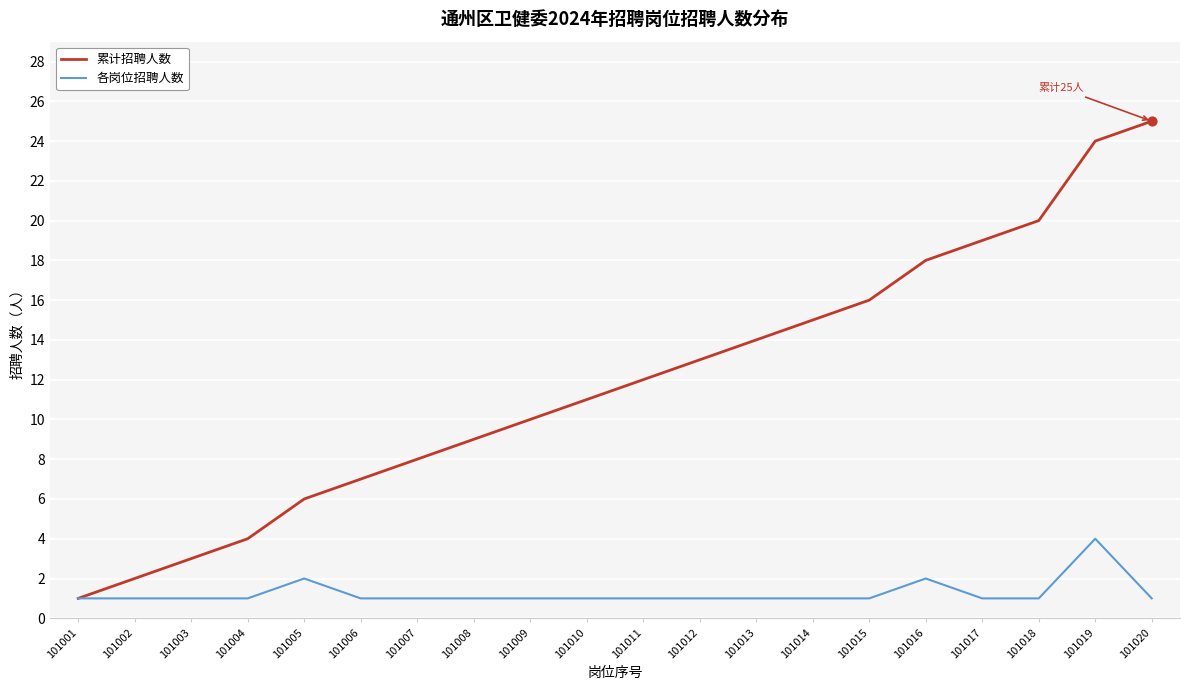

Which series has the largest total across all categories?

累计招聘人数